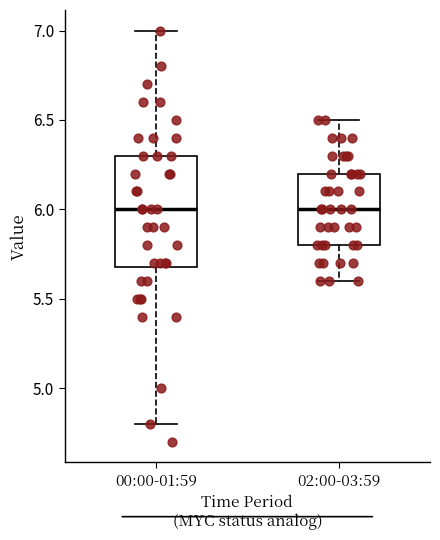

Comparing the boxes themselves (not the whiskers), which one is the tallest?

00:00-01:59